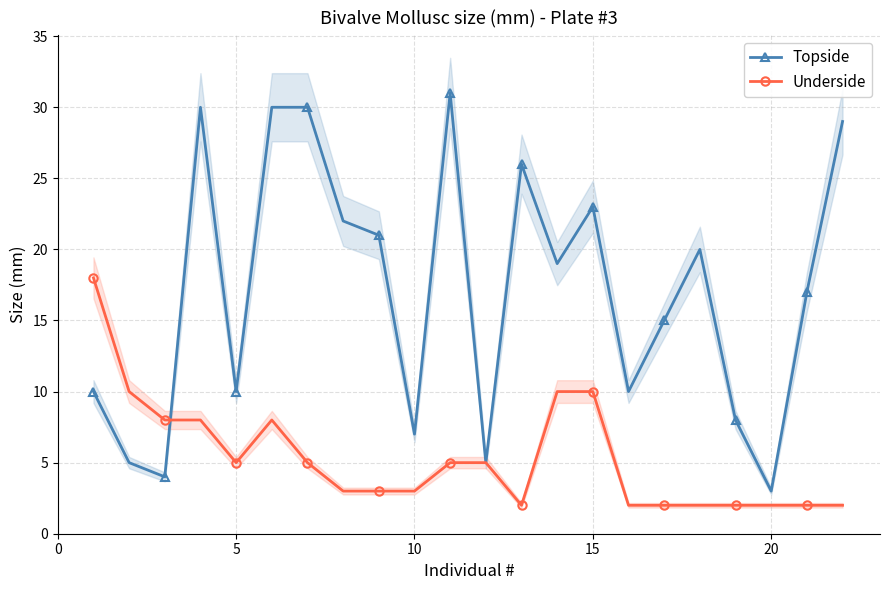

What is the maximum value for Topside?

31